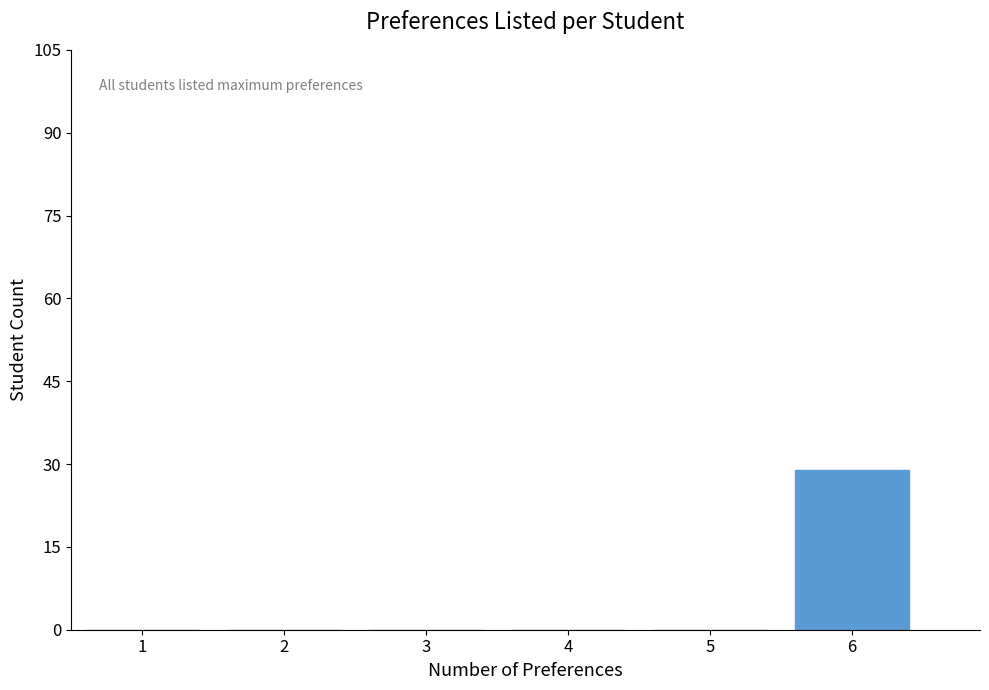

Reading left to right, what are all the values shown in this chart?

1=0	2=0	3=0	4=0	5=0	6=29